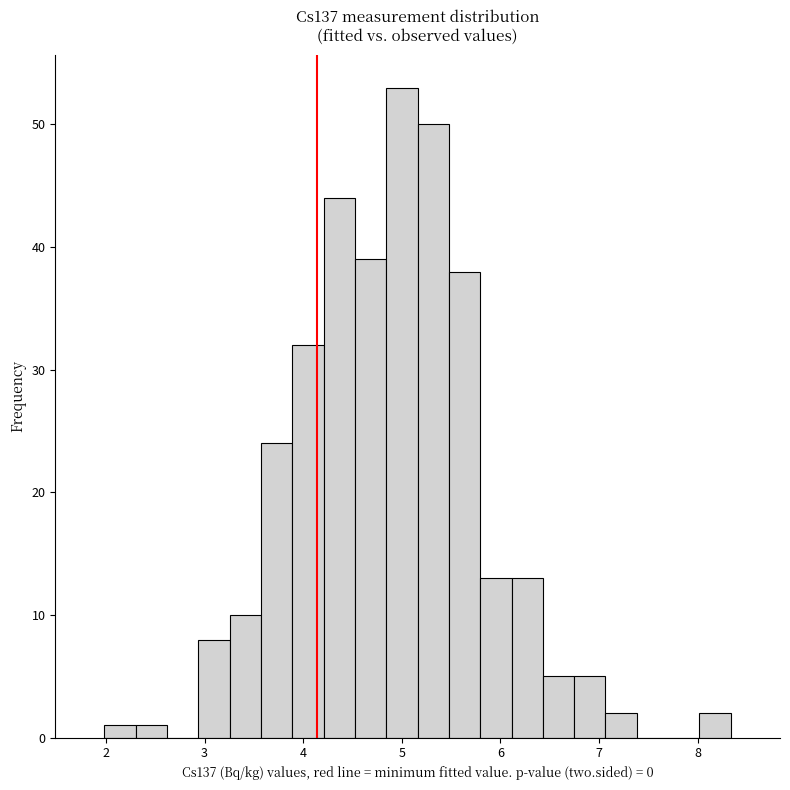

Read against the x-axis, roughly where is the centre of the tallest bar?

5.0